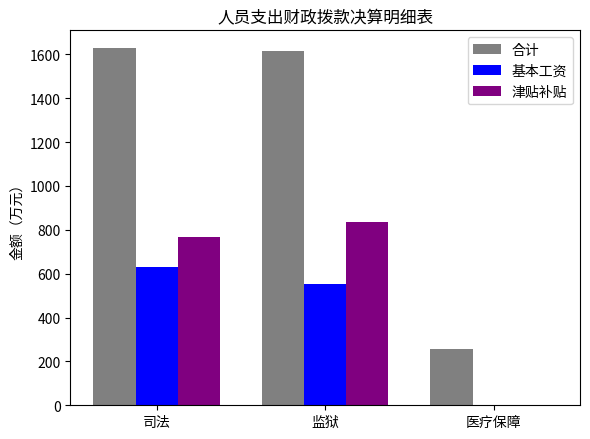

Reading left to right, extract all data points from this chart.

合计: 司法=1628.1	监狱=1616.6	医疗保障=257.3
基本工资: 司法=631.6	监狱=553.4	医疗保障=0.0
津贴补贴: 司法=767.1	监狱=835.9	医疗保障=0.0